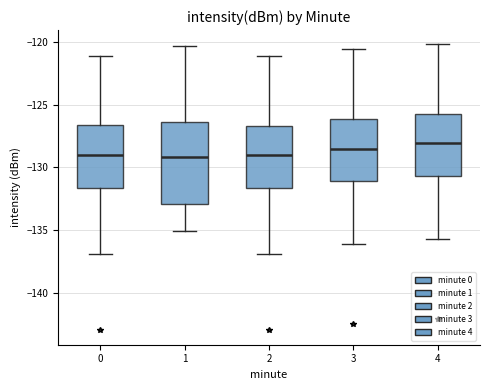

Reading left to right, read every box against the y-axis: the position of its median line, the range the box covers, and the ends of its whiskers. The values are not printed on the chart, so give them approximately, as read against the axis.

0: median -129.0, box -131.5 to -126.5, whiskers -137.0 to -121.0
1: median -129.0, box -133.0 to -126.5, whiskers -135.0 to -120.5
2: median -129.0, box -131.5 to -126.5, whiskers -137.0 to -121.0
3: median -128.5, box -131.0 to -126.0, whiskers -136.0 to -120.5
4: median -128.0, box -130.5 to -126.0, whiskers -135.5 to -120.0